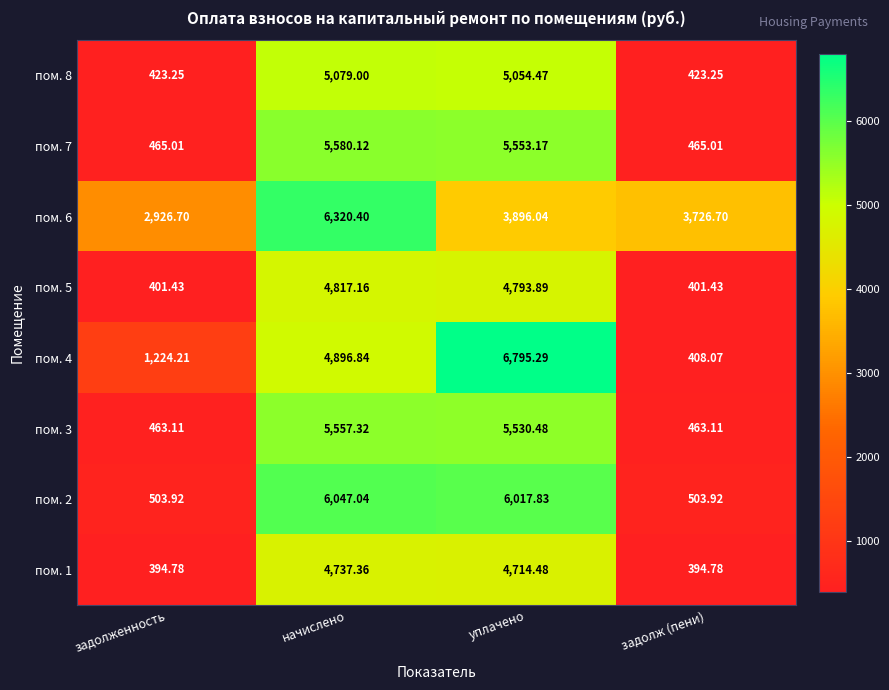

How many values in the пом. 5 series exceed 4793?

2